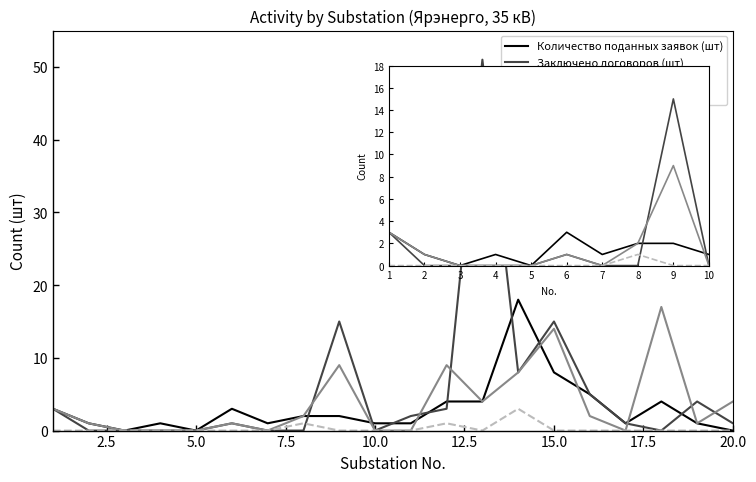

Is this an area chart (filled region under the line)?

No